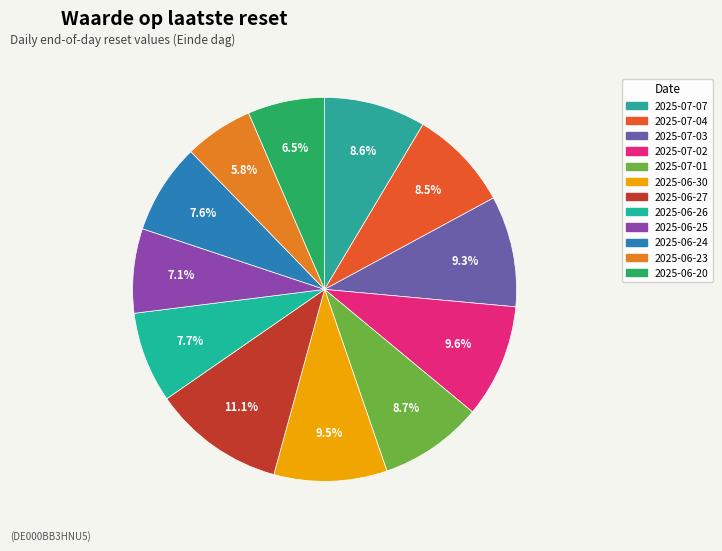

What is the total percentage of 2025-07-04 and 2025-07-07?

17.1%